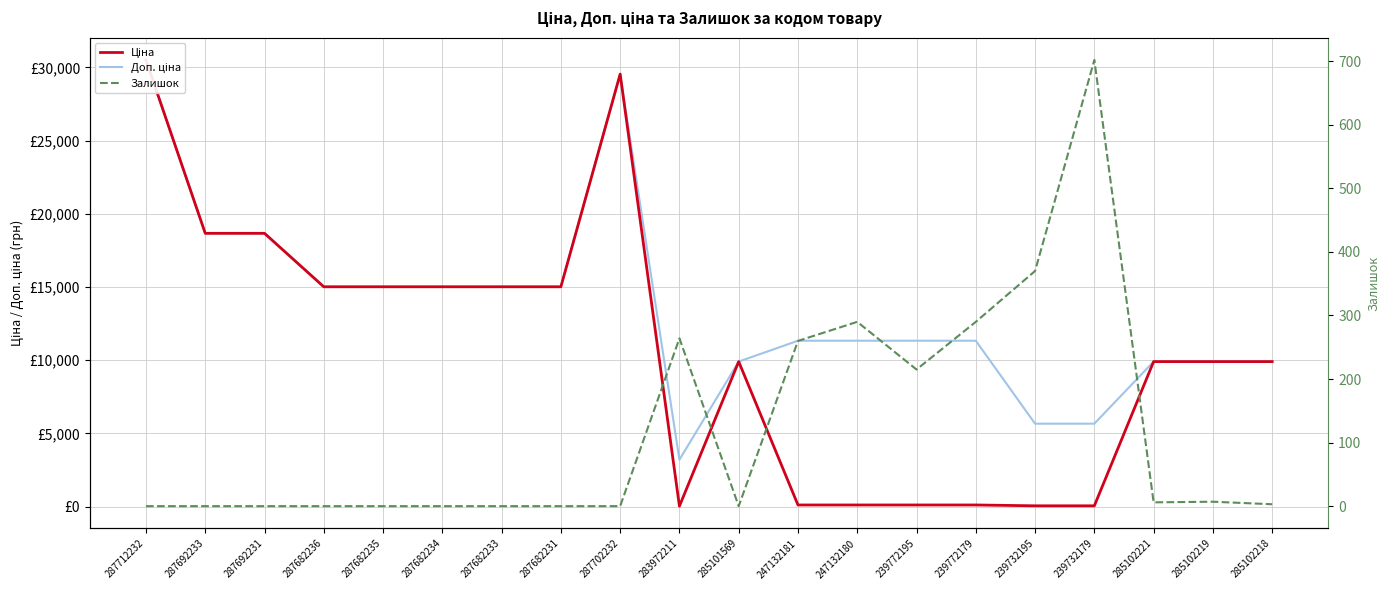

Is the value of Залишок at 287702232 greater than the value of Ціна at 287682233?

No